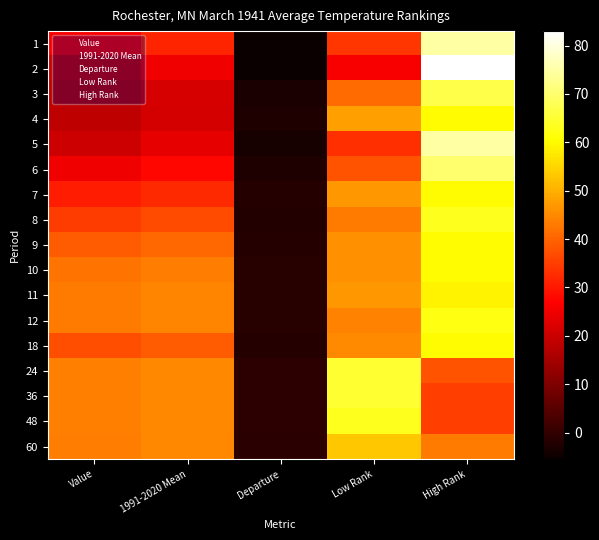

List the series in order of their peak value, lowest first.

60, 11, 4, 7, 9, 10, 18, 12, 8, 48, 24, 36, 3, 6, 1, 5, 2